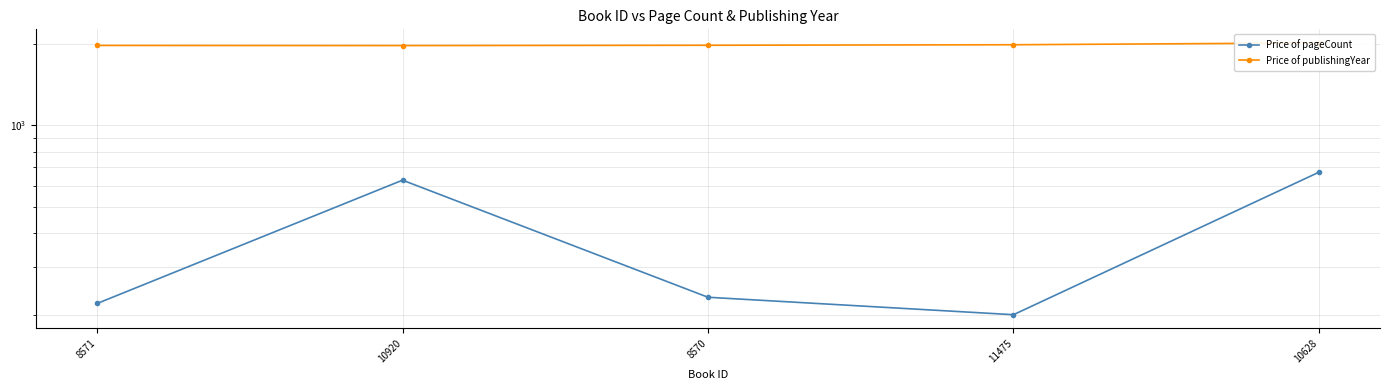

At which label is Price of pageCount closest to 436?

10920